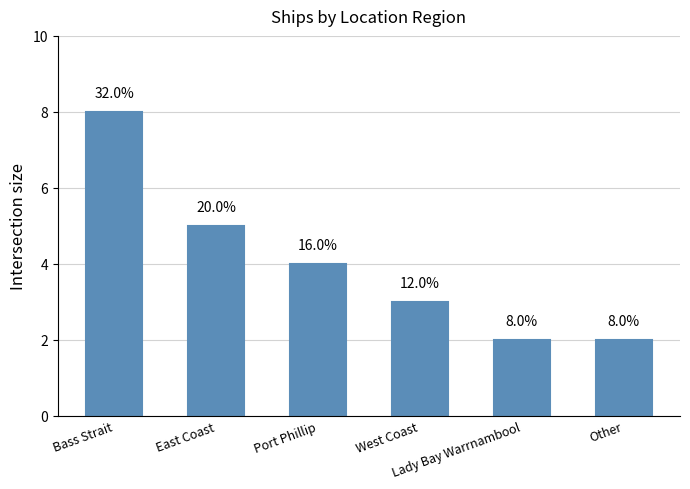

What is the minimum value shown in the chart?

2